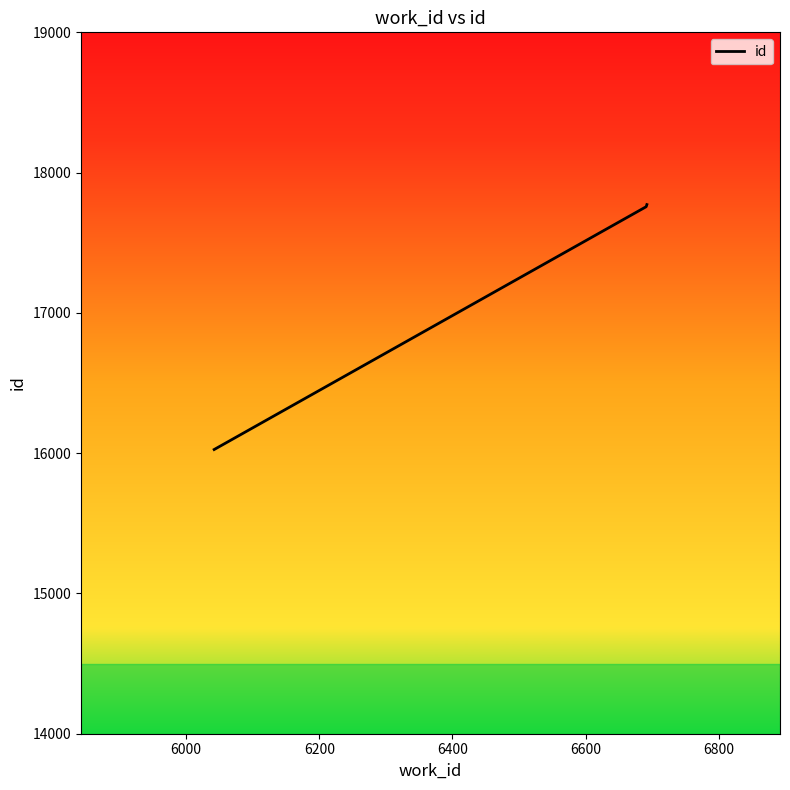

What is the average value?

17185